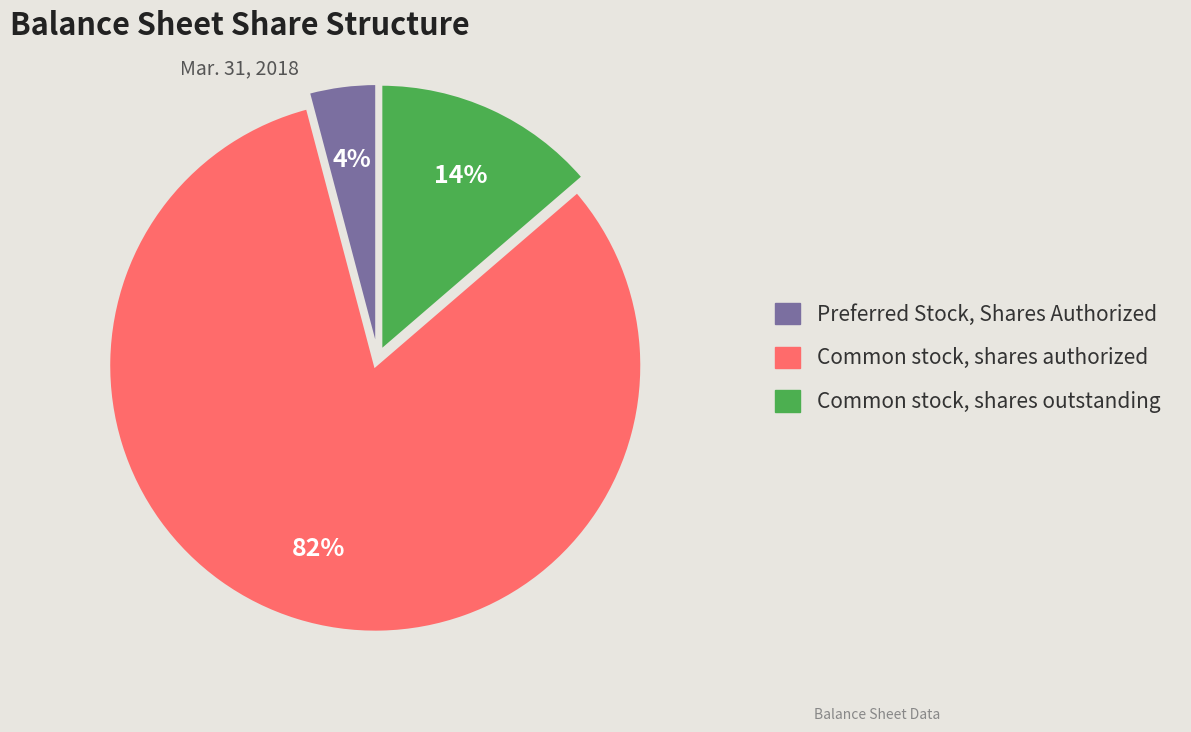

How many segments does this pie chart have?

3